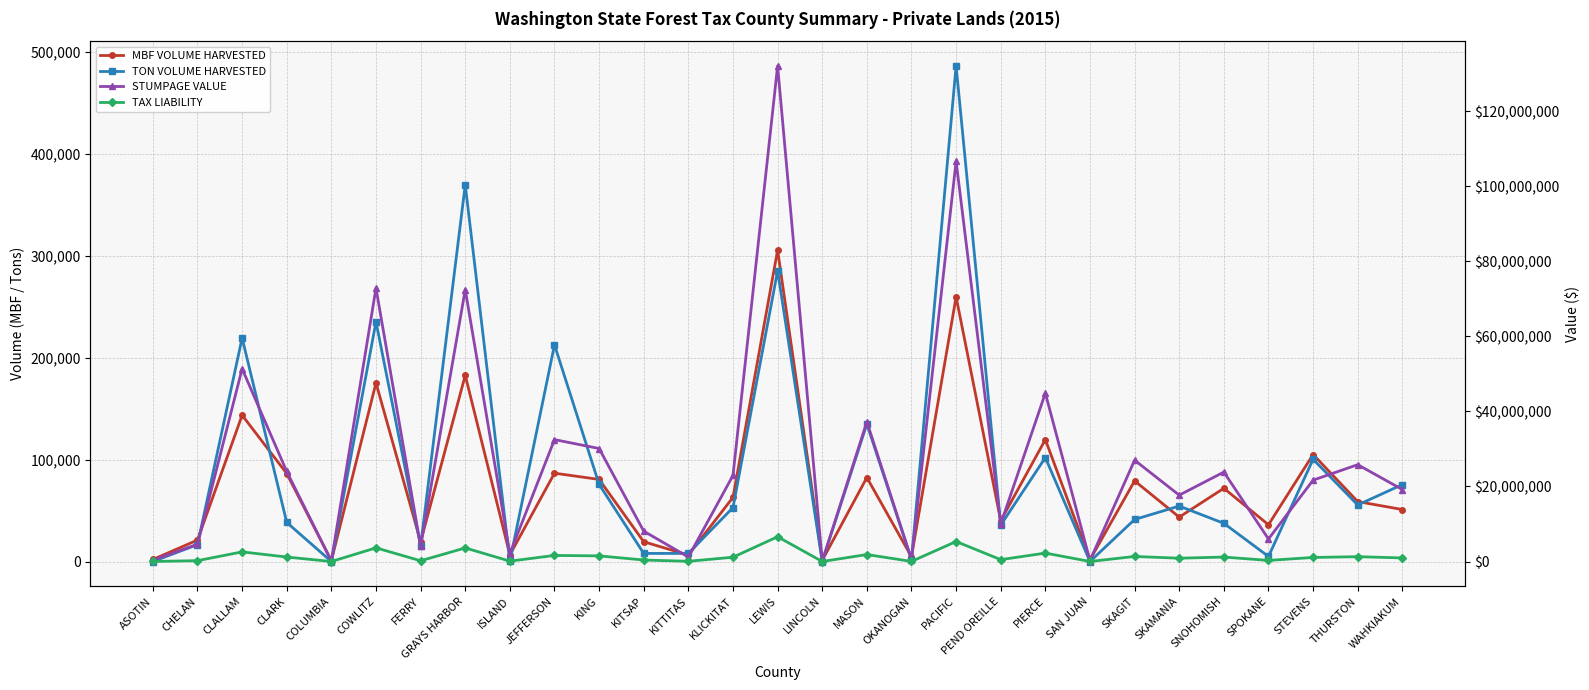

Reading left to right, what are all the values shown in this chart?

MBF VOLUME HARVESTED: 1972.0	21038.0	143449.0	86246.0	780.0	175090.0	19345.0	182567.0	6512.0	86604.0	80480.0	19379.0	6317.0	62919.0	305297.0	1075.0	82340.0	4649.0	259457.0	39973.0	119527.0	1679.0	79058.0	43547.0	71785.0	36052.0	104915.0	58758.0	50962.0
TON VOLUME HARVESTED: 0.0	16542.0	219172.0	38287.0	0.0	235092.0	15182.0	369323.0	192.0	212427.0	75631.0	7916.0	7947.0	52881.0	285075.0	0.0	134834.0	1746.0	485869.0	35698.0	101862.0	2.0	41197.0	54376.0	37429.0	4946.0	100216.0	55422.0	75432.0
STUMPAGE VALUE: 348794.0	4617731.4	51358949.8	23984206.8	112110.2	72839874.2	4037129.9	72416140.9	2111168.6	32478185.8	30107035.8	8085758.0	1208089.0	22934182.4	132016469.2	104164.7	37214668.3	594848.4	106613945.9	10006292.2	44855266.2	266694.3	26999437.8	17683033.7	23833986.0	6007381.7	21681658.8	25802923.1	19175860.3
TAX LIABILITY: 17439.7	230886.5	2567947.1	1199208.9	5605.5	3641992.9	201856.2	3620806.6	105558.1	1623909.0	1505351.5	404287.3	60404.4	1146708.8	6600822.3	5208.2	1860733.0	29742.3	5330697.0	500314.0	2242762.5	13334.6	1349971.6	884151.5	1191698.7	300368.5	1084081.6	1290145.7	958792.9